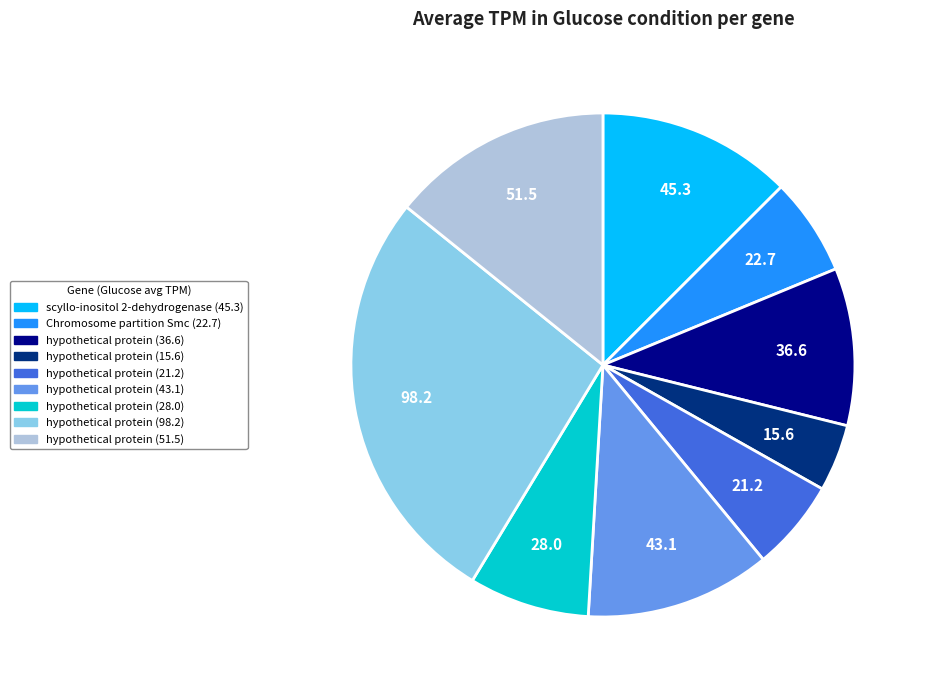

Is scyllo-inositol 2-dehydrogenase (45.3) the majority of the pie?

No